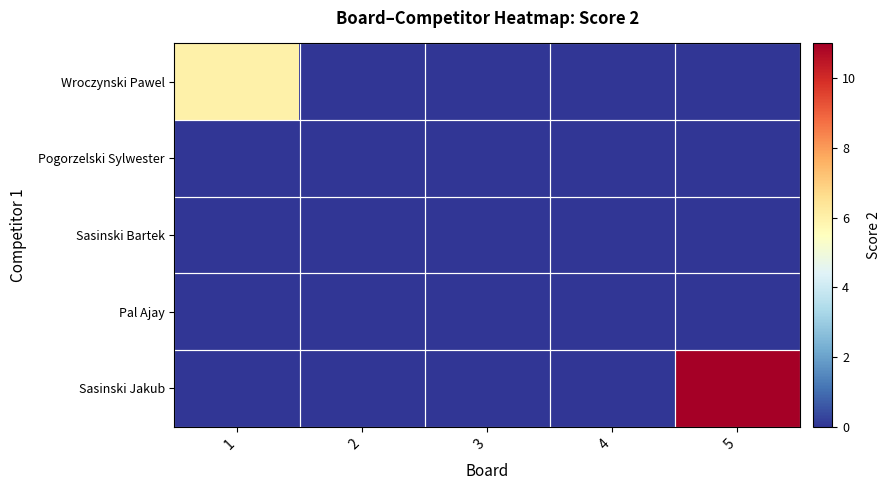

Reading right to left, list all the values displayed in this chart.

Wroczynski Pawel: 5=0	4=0	3=0	2=0	1=6
Pogorzelski Sylwester: 5=0	4=0	3=0	2=0	1=0
Sasinski Bartek: 5=0	4=0	3=0	2=0	1=0
Pal Ajay: 5=0	4=0	3=0	2=0	1=0
Sasinski Jakub: 5=11	4=0	3=0	2=0	1=0